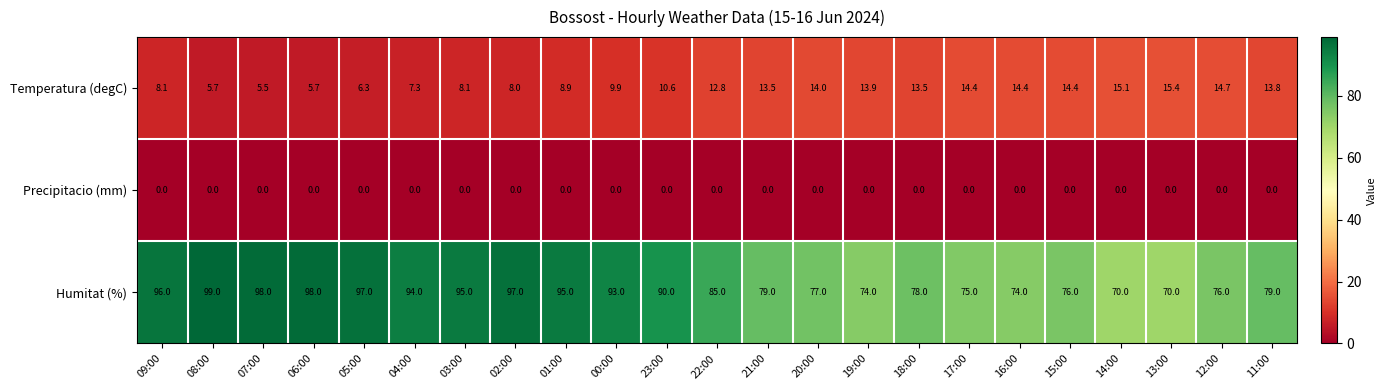

At 02:00, list the series in order from largest to smallest.

Humitat (%), Temperatura (degC), Precipitacio (mm)